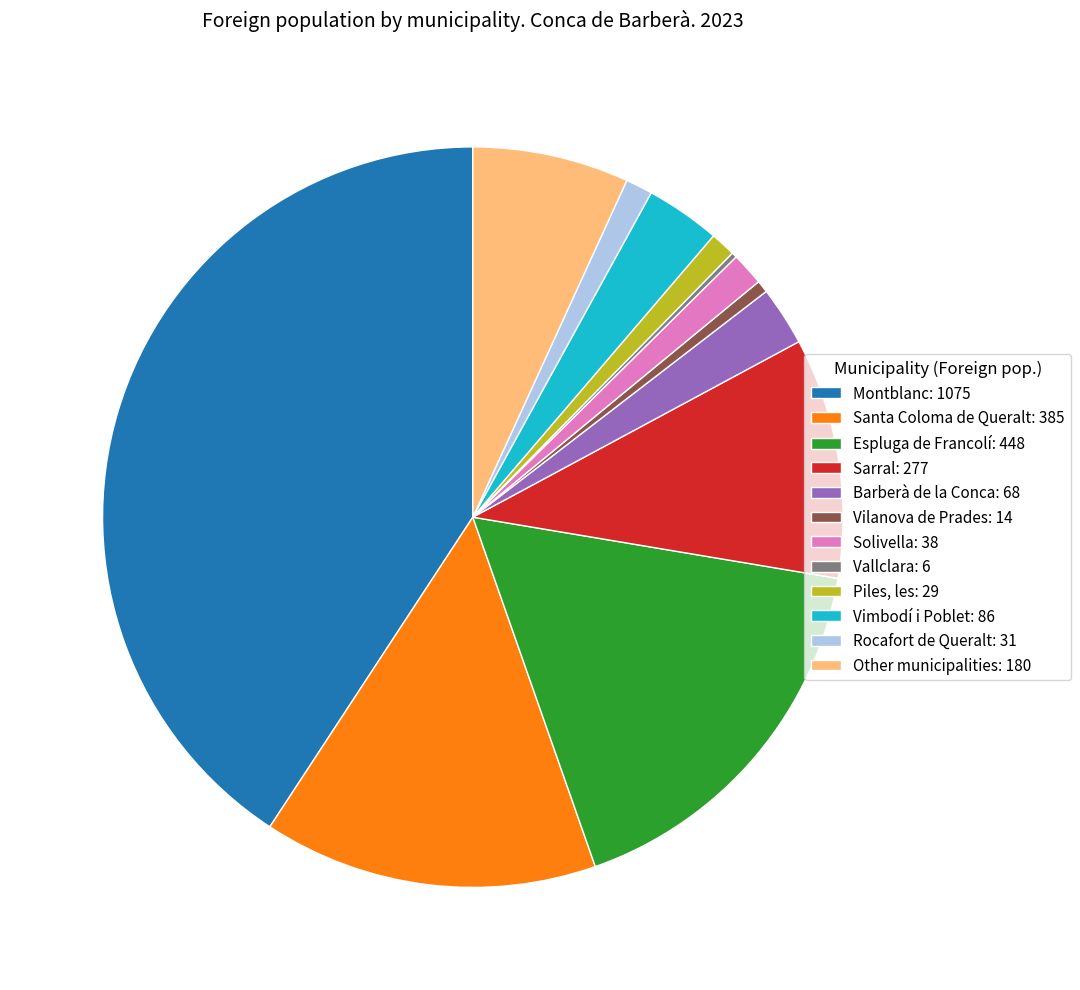

Which has a higher value, Other municipalities: 180 or Espluga de Francolí: 448?

Espluga de Francolí: 448